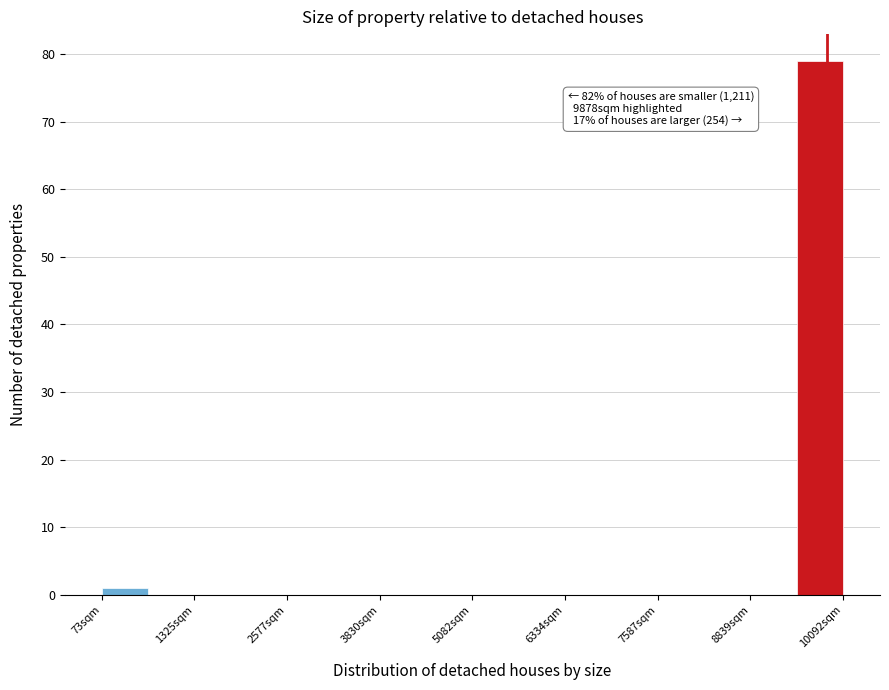

Around what value on the x-axis is the tallest bar? Give the approximate position of its centre, as read against the axis.

9800